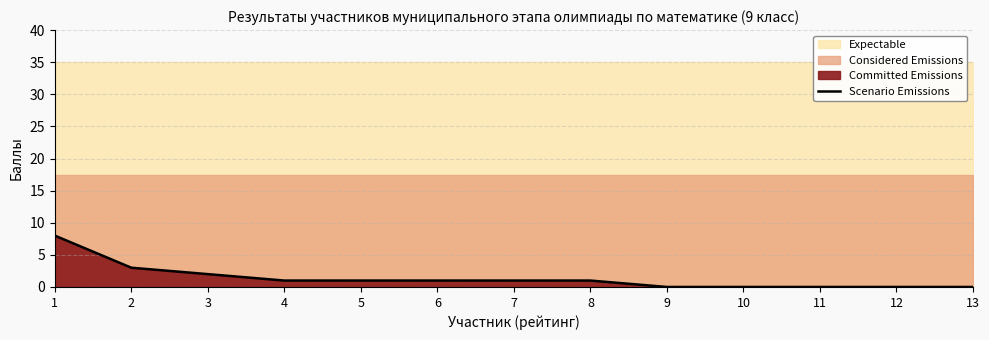

True or false: the data has more than 2 interior local peaks.

False